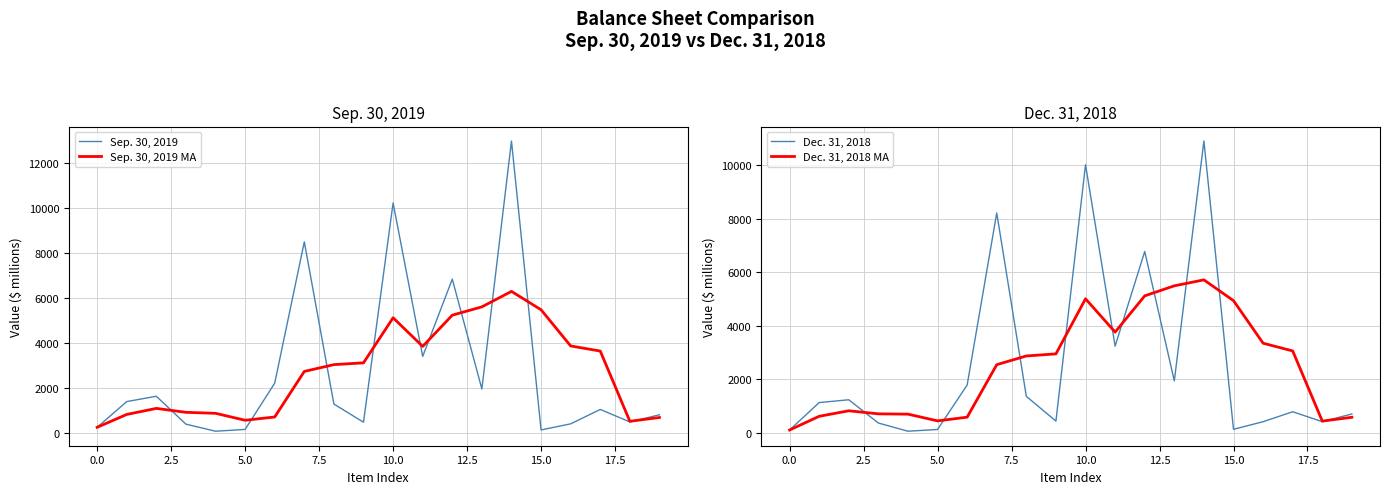

What is the highest value of the Dec. 31, 2018 MA series?

5719.5